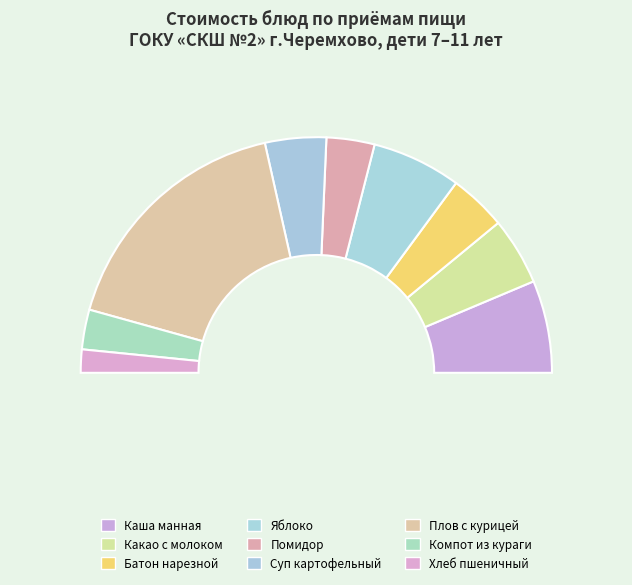

Does any single category account for the majority?

No